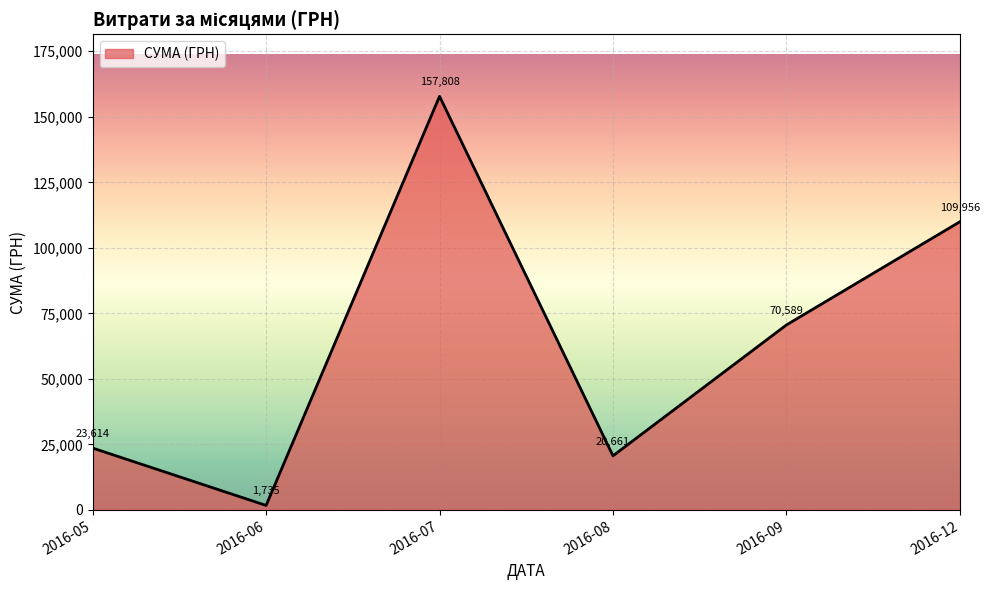

What is the sum of all values?

384362.7